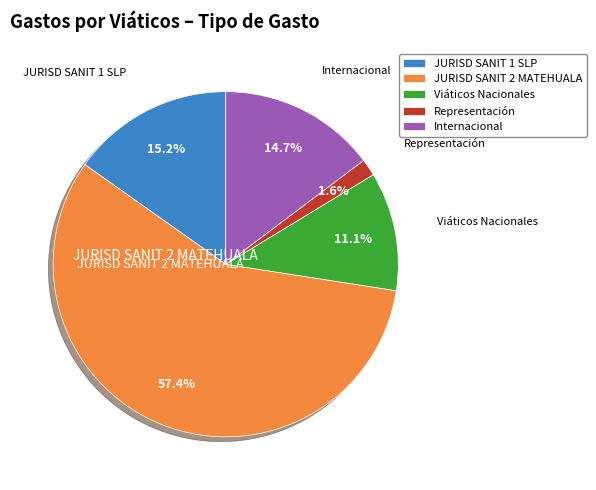

How many segments does this pie chart have?

5